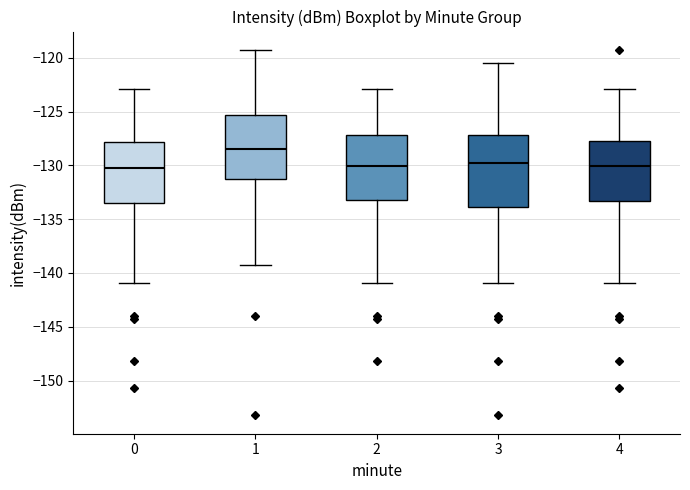

Reading left to right, read every box against the y-axis: the position of its median line, the range the box covers, and the ends of its whiskers. The values are not printed on the chart, so give them approximately, as read against the axis.

0: median -130.5, box -133.5 to -128.0, whiskers -141.0 to -123.0
1: median -128.5, box -131.5 to -125.5, whiskers -139.0 to -119.5
2: median -130.0, box -133.0 to -127.0, whiskers -141.0 to -123.0
3: median -130.0, box -134.0 to -127.0, whiskers -141.0 to -120.5
4: median -130.0, box -133.5 to -128.0, whiskers -141.0 to -123.0